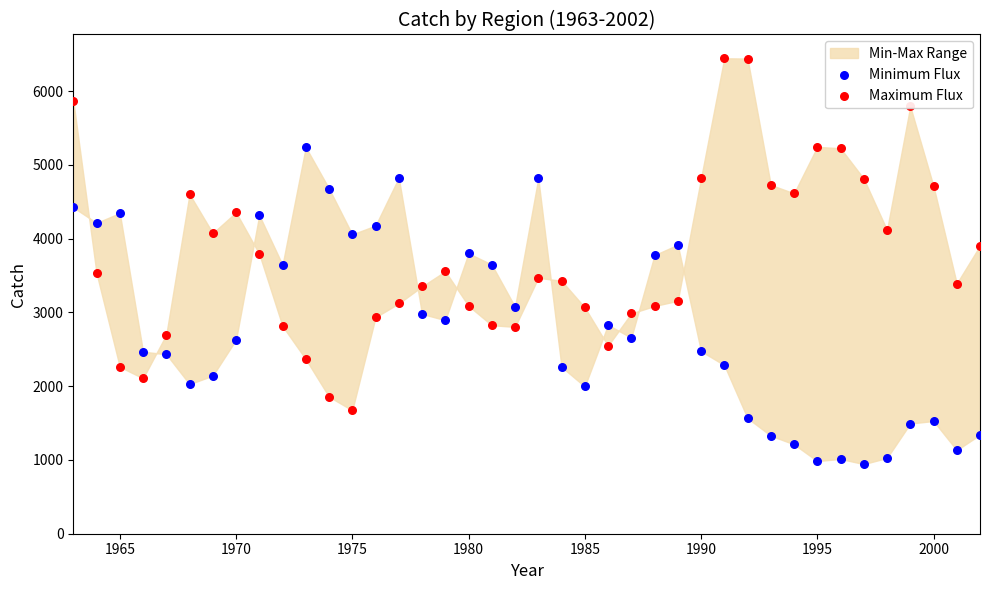

Which series reaches the minimum Y coordinate?

Minimum Flux